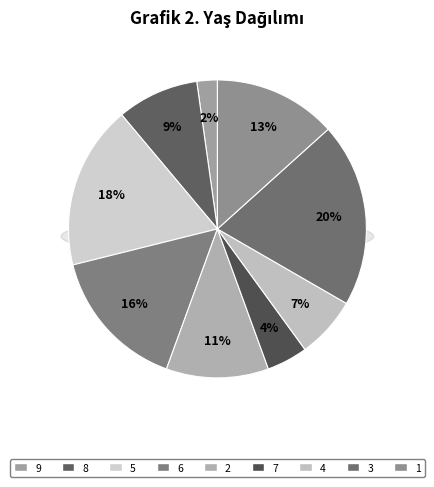

Which category has the smallest portion of the pie?

9